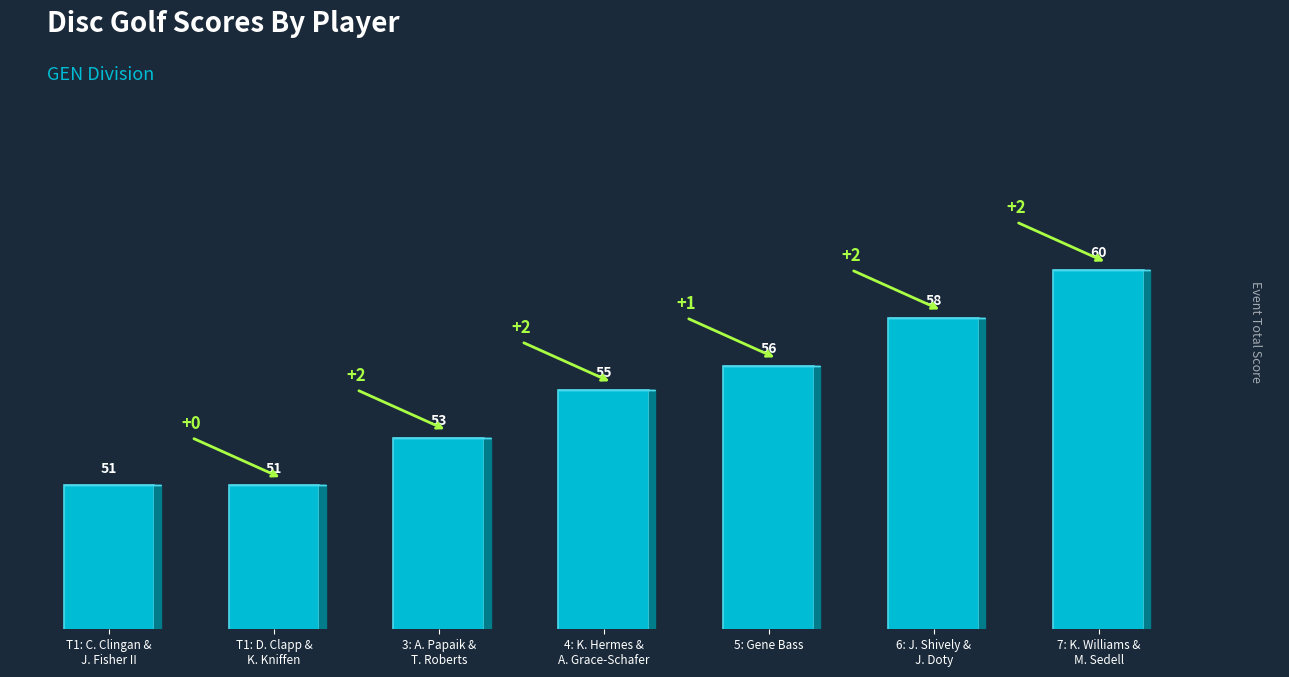

What is the value of the 4th bar from the left?

55